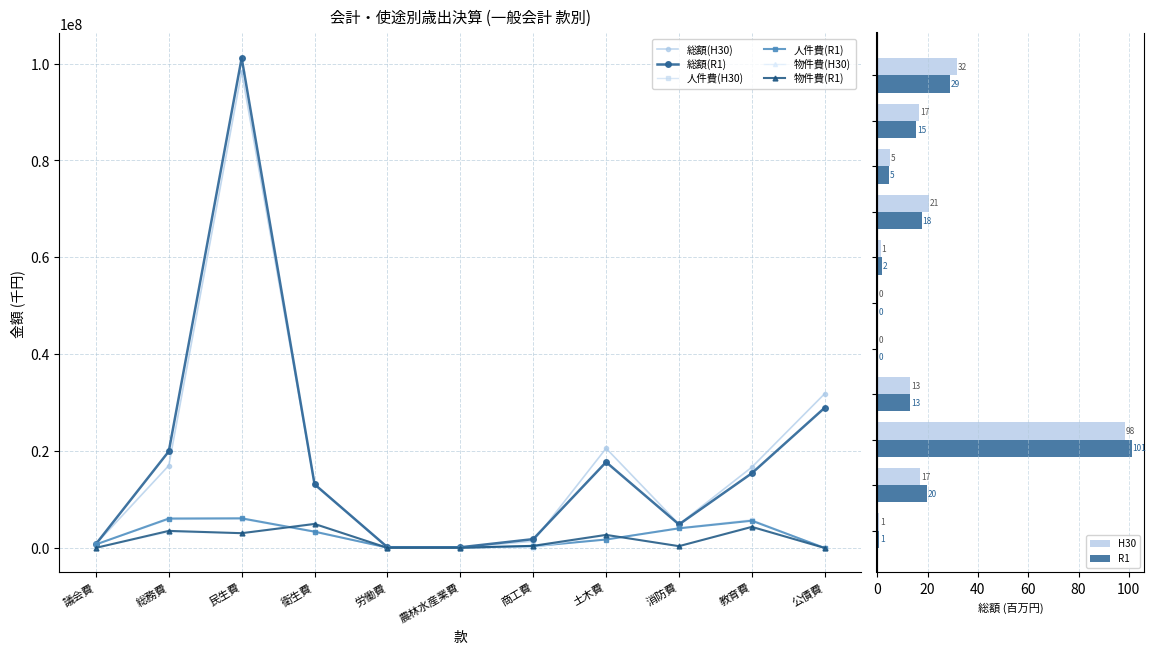

At which label is 物件費(H30) closest to 2561039?

土木費